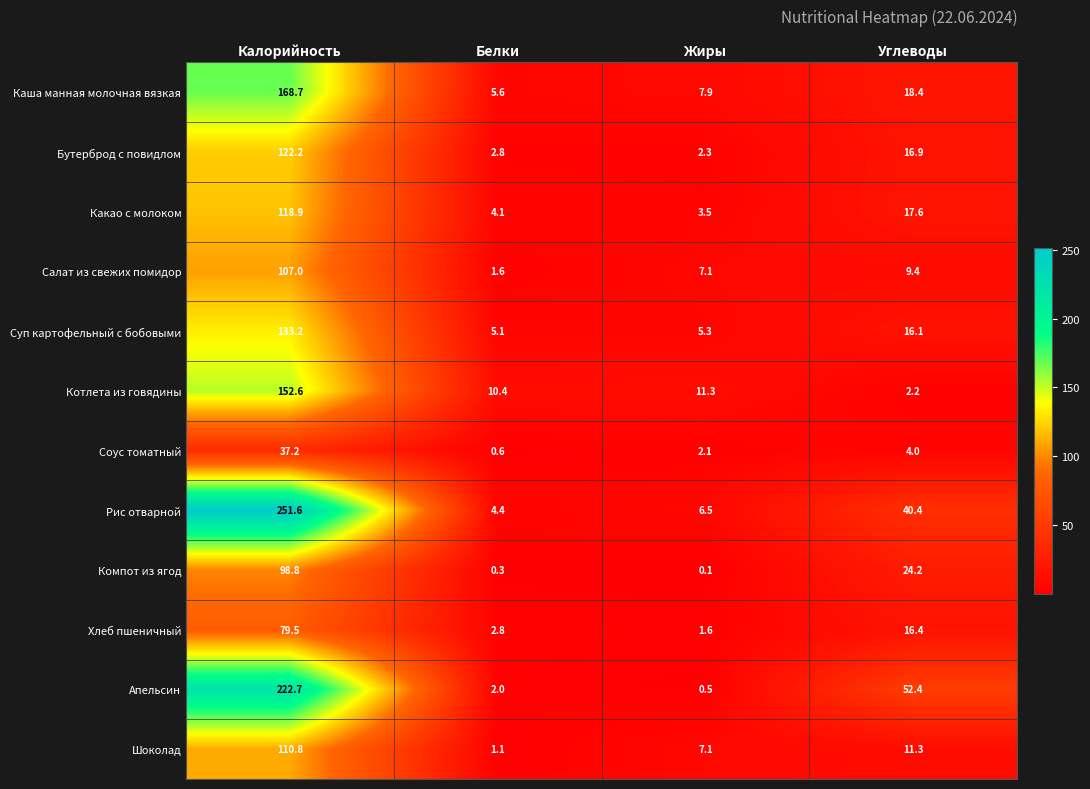

What is the approximate value of Каша манная молочная вязкая at Калорийность?

168.7